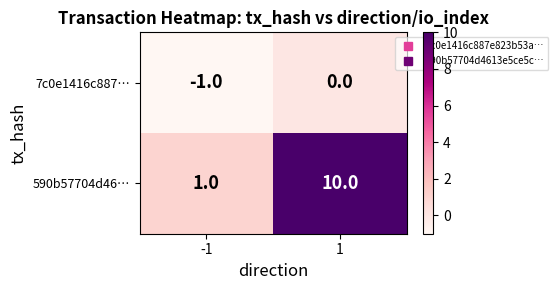

What is the spread (max minus min) of values at -1?

2